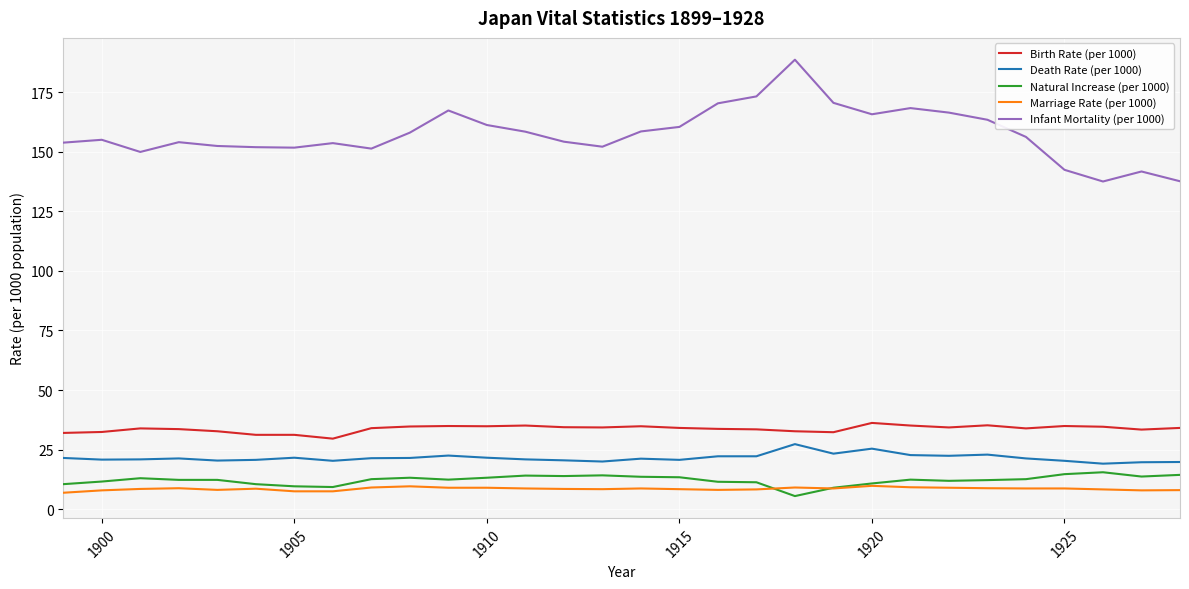

Which series has the largest range (max minus min)?

Infant Mortality (per 1000)